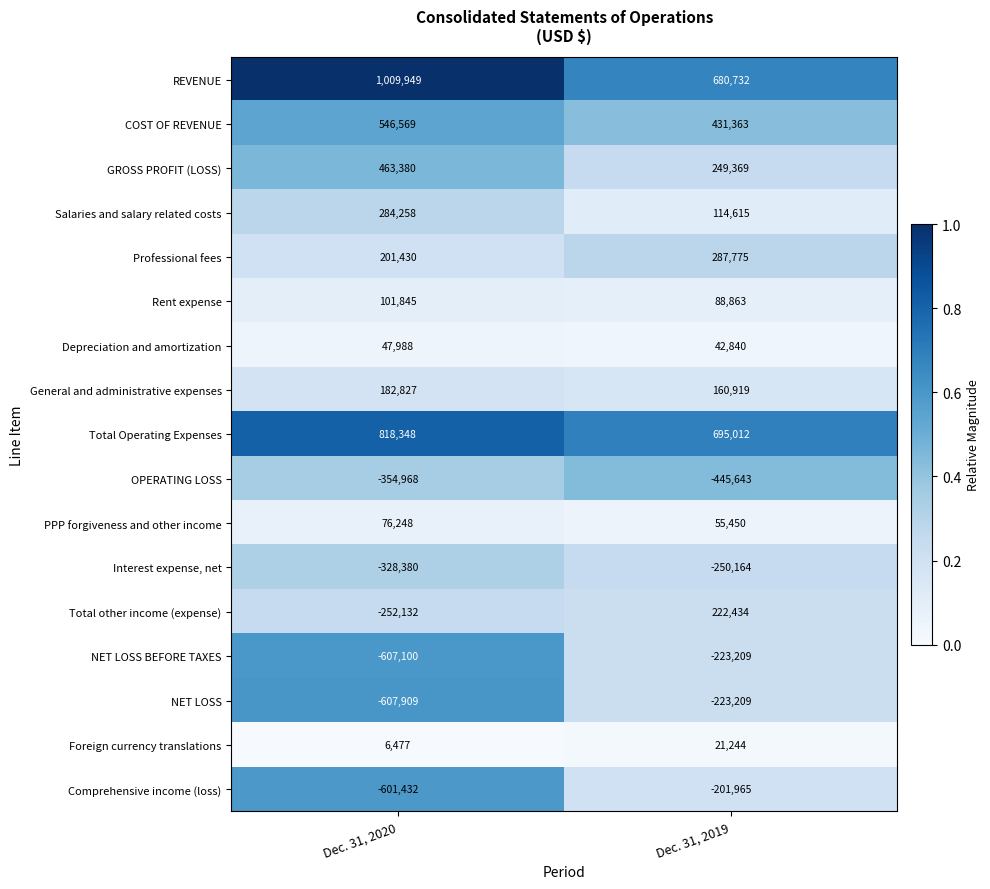

At which label is NET LOSS closest to -415559?

Dec. 31, 2020